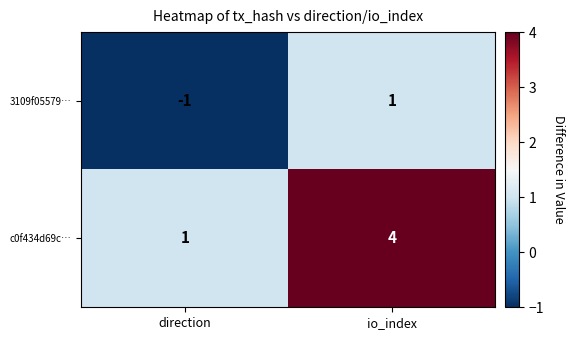

How many categories are shown in the chart?

2